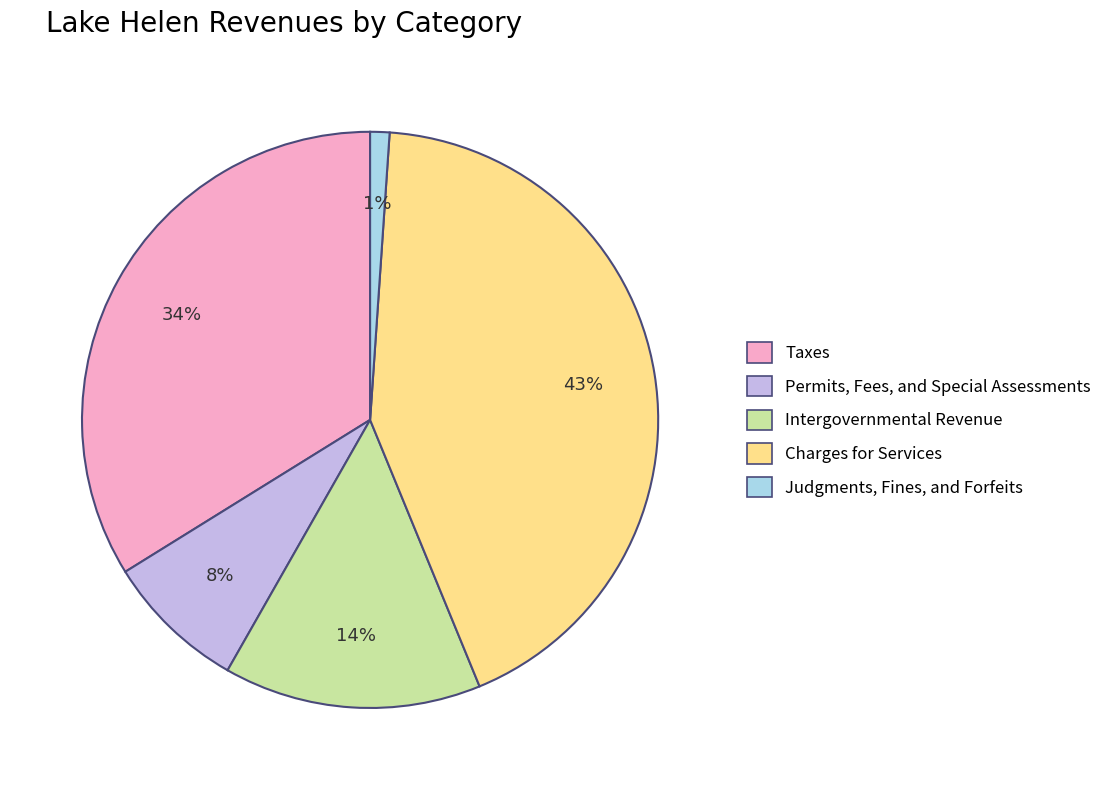

Is there any slice that represents more than half of the pie?

No